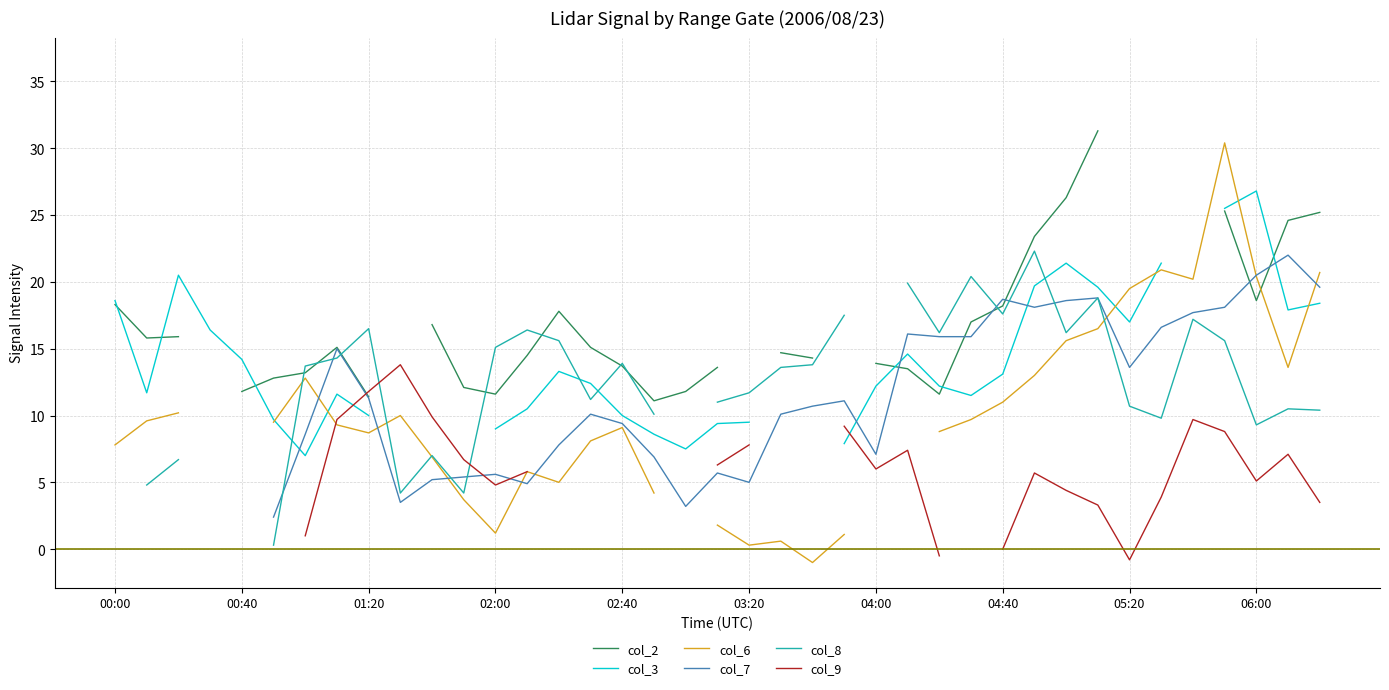

At which label does col_3 first exceed 14?

00:00